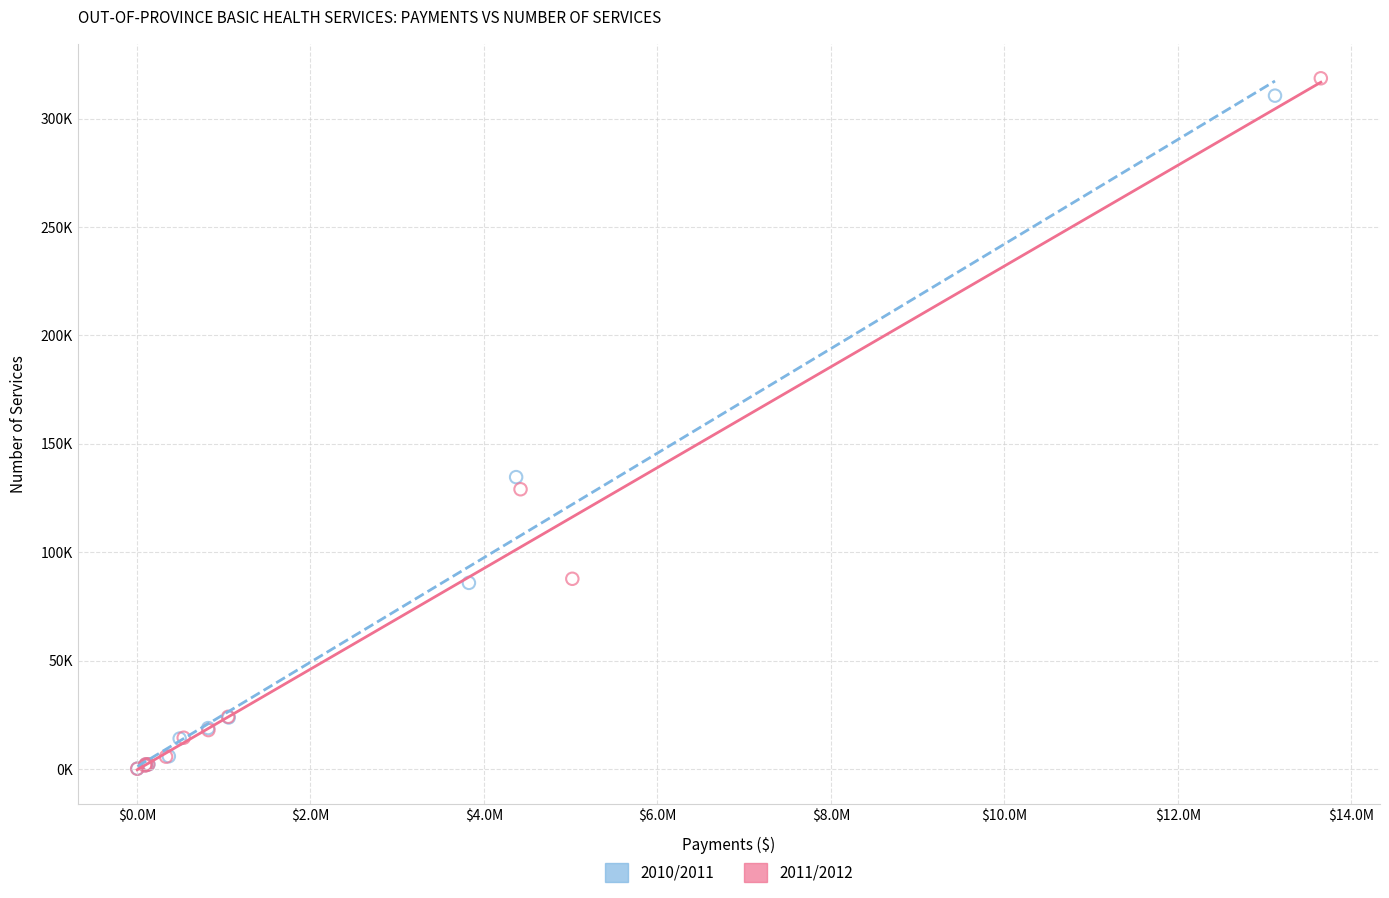

What are all the series names shown in the legend?

2010/2011, 2011/2012